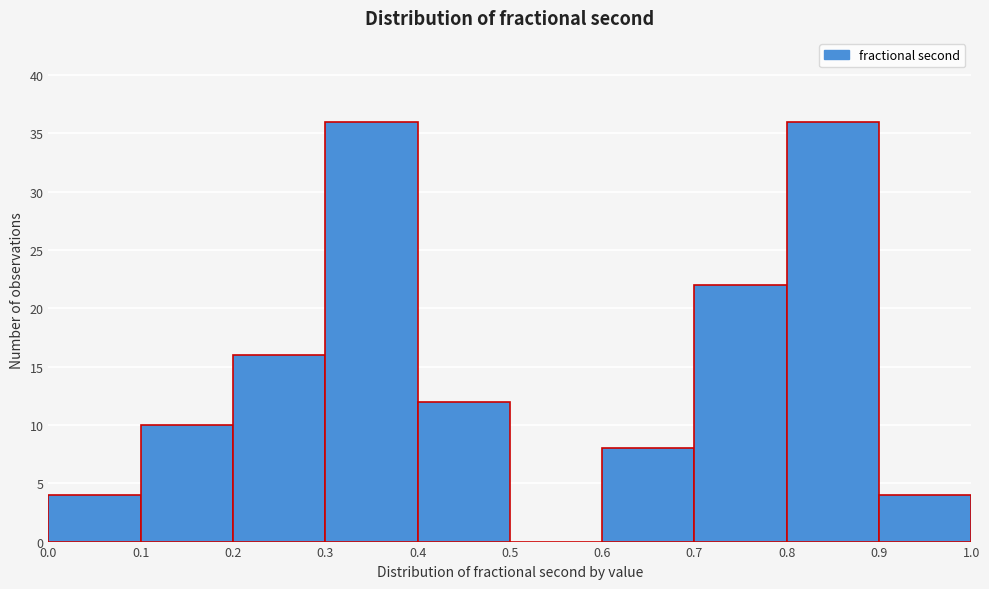

What is the height of the bar covering 0.2 to 0.3 on the x-axis? The values are not printed on the chart, so give them approximately, as read against the axis.

16